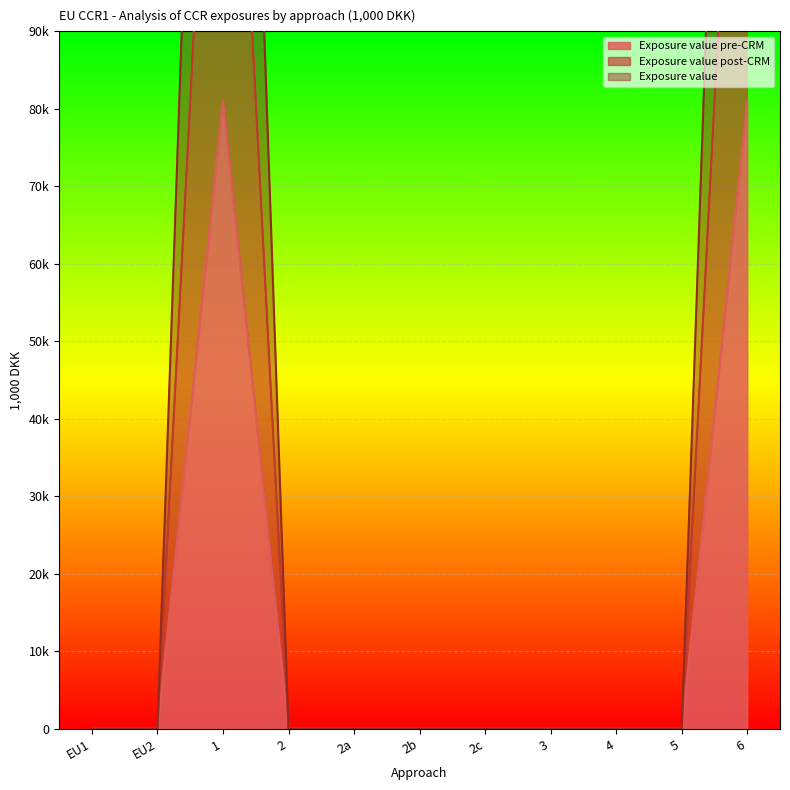

List the labels in order of Exposure value value, smallest first.

EU1, EU2, 2, 2a, 2b, 2c, 3, 4, 5, 1, 6